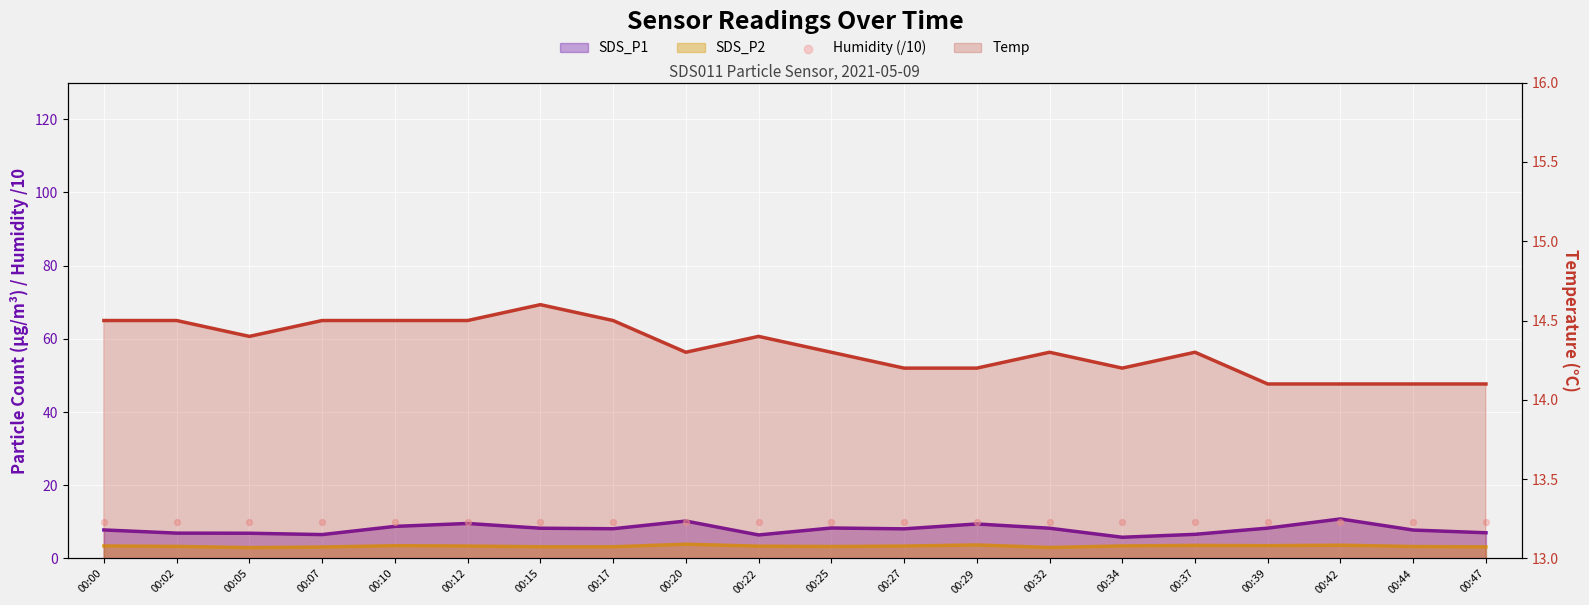

Which series has the largest total across all categories?

Temp